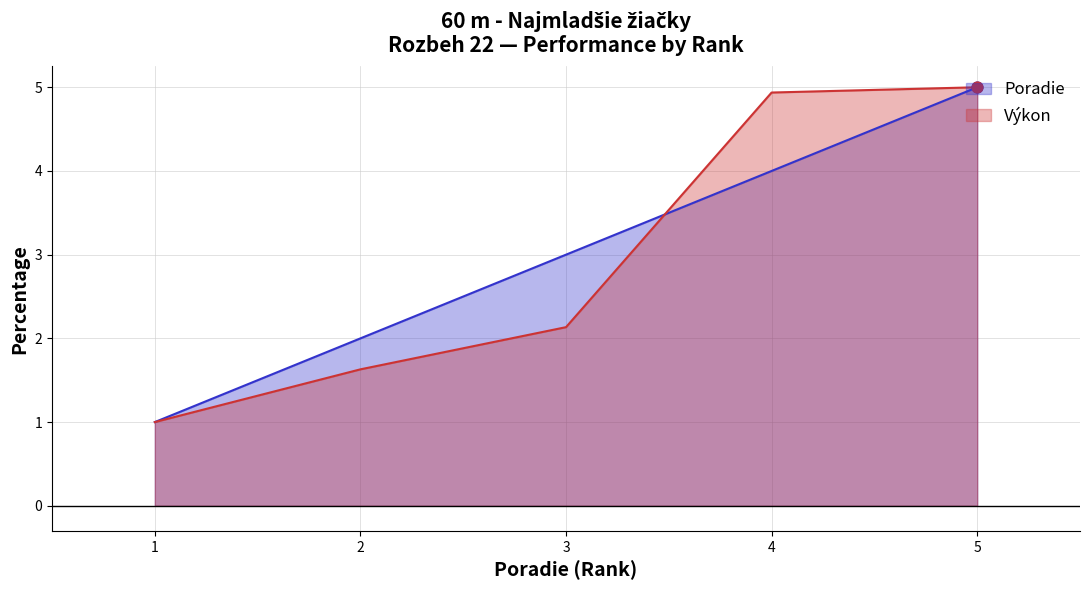

Which series has the widest spread of Y values?

Poradie